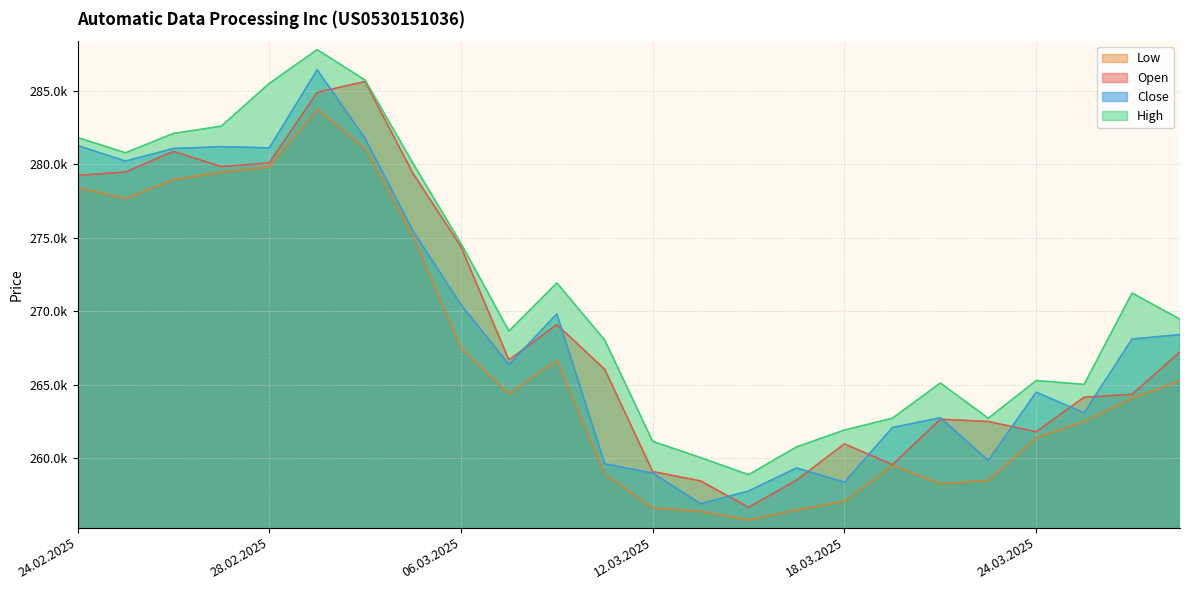

Reading right to left, transcribe all the data shown in this chart.

Open: 267243	264348	264154	261800	262499	262652	259561	260977	258507	256657	258451	259090	266051	269095	266698	274396	279387	285641	284908	280100	279853	280885	279484	279252
High: 269468	271244	265027	265285	262723	265121	262721	261916	260769	258879	260041	261143	268037	271932	268660	274620	280070	285740	287814	285514	282607	282107	280795	281835
Low: 265281	264087	262504	261392	258489	258257	259526	257063	256491	255785	256378	256613	258918	266672	264398	267482	275137	281093	283751	279830	279472	278971	277676	278424
Close: 268415	268114	263088	264495	259841	262755	262091	258364	259338	257768	256896	258982	259618	269824	266373	270446	275471	281764	286444	281129	281209	281085	280227	281292